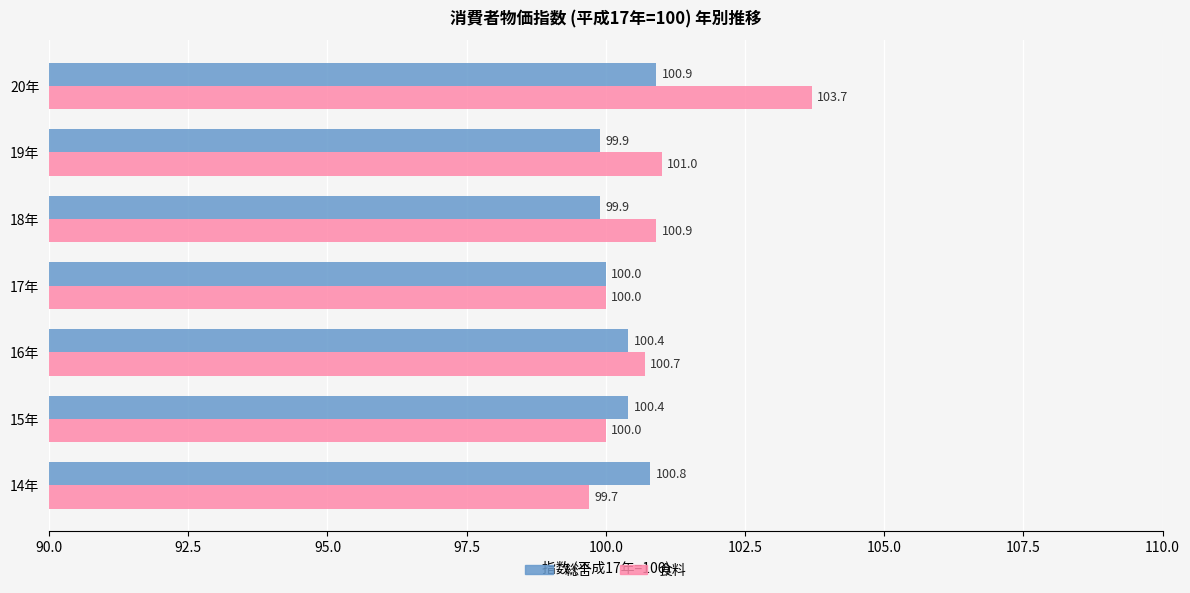

True or false: 食料 has a value of 101.0 at 19年.

True